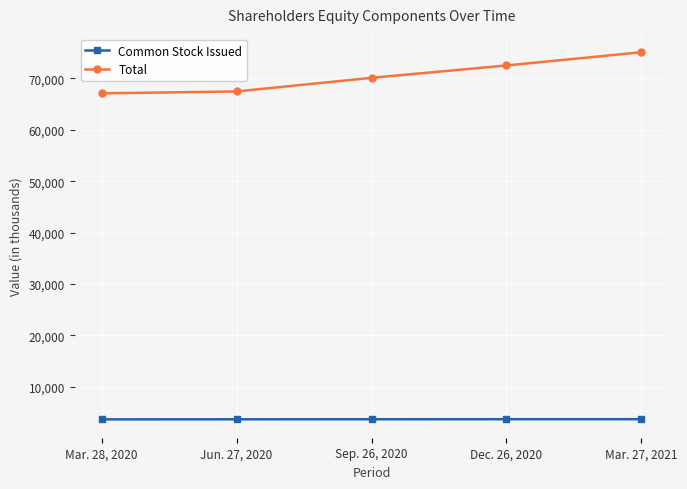

What is the difference between the highest and lowest values at Sep. 26, 2020?

66386